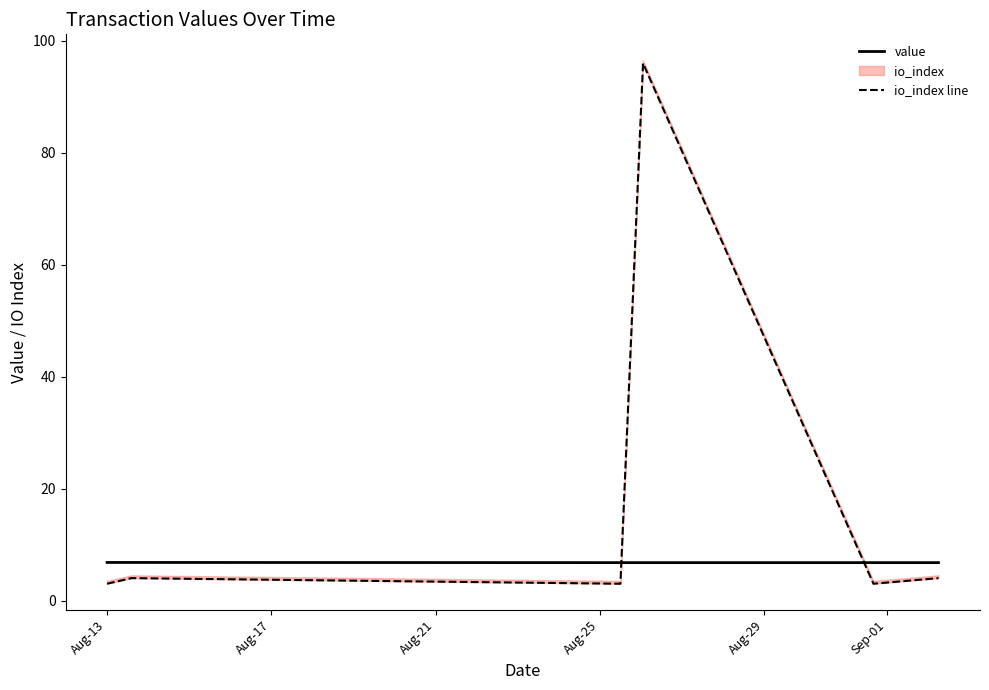

What is the highest value of the value series?

6.8